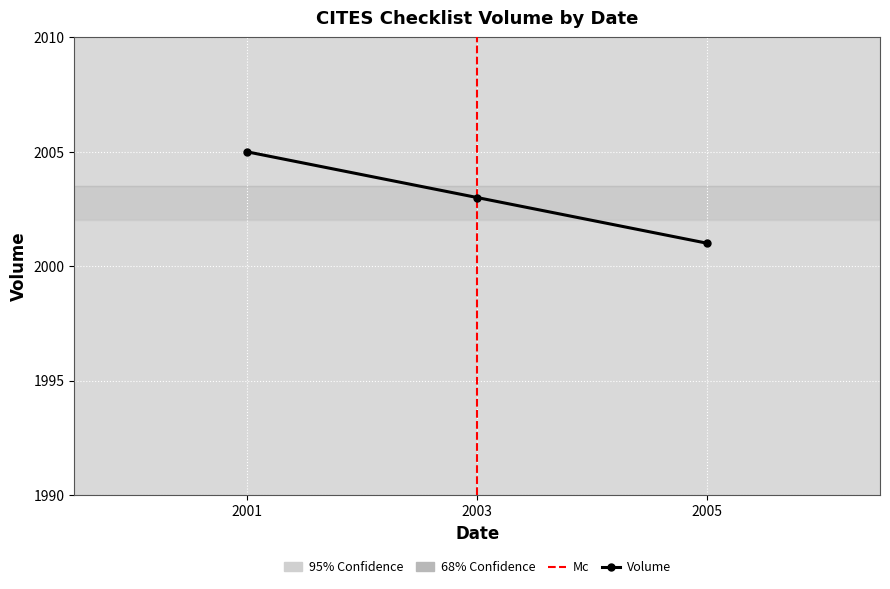

The chart shows a value of 2871 at 2001. True or false?

False